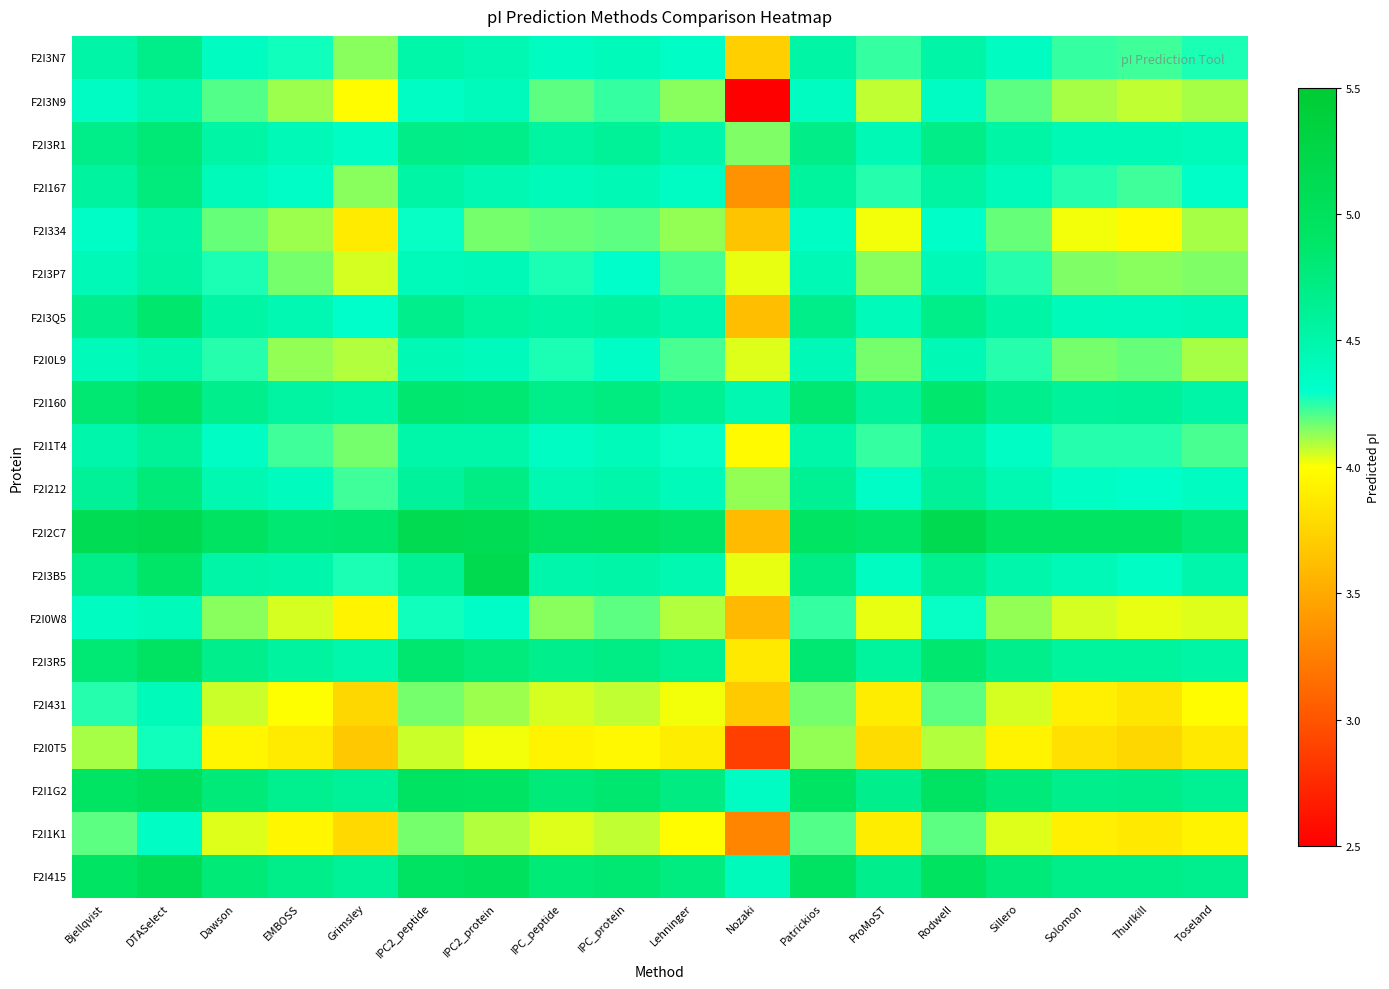

Reading left to right, extract all data points from this chart.

F2I3N7: Bjellqvist=4.5	DTASelect=4.7	Dawson=4.4	EMBOSS=4.3	Grimsley=4.1	IPC2_peptide=4.5	IPC2_protein=4.4	IPC_peptide=4.4	IPC_protein=4.4	Lehninger=4.3	Nozaki=3.7	Patrickios=4.5	ProMoST=4.2	Rodwell=4.5	Sillero=4.4	Solomon=4.2	Thurlkill=4.2	Toseland=4.3
F2I3N9: Bjellqvist=4.4	DTASelect=4.5	Dawson=4.2	EMBOSS=4.1	Grimsley=4.0	IPC2_peptide=4.3	IPC2_protein=4.4	IPC_peptide=4.2	IPC_protein=4.2	Lehninger=4.1	Nozaki=0.9	Patrickios=4.4	ProMoST=4.1	Rodwell=4.4	Sillero=4.2	Solomon=4.1	Thurlkill=4.1	Toseland=4.1
F2I3R1: Bjellqvist=4.7	DTASelect=4.8	Dawson=4.5	EMBOSS=4.4	Grimsley=4.3	IPC2_peptide=4.7	IPC2_protein=4.7	IPC_peptide=4.5	IPC_protein=4.6	Lehninger=4.5	Nozaki=4.2	Patrickios=4.7	ProMoST=4.4	Rodwell=4.7	Sillero=4.5	Solomon=4.4	Thurlkill=4.4	Toseland=4.4
F2I167: Bjellqvist=4.6	DTASelect=4.8	Dawson=4.4	EMBOSS=4.3	Grimsley=4.1	IPC2_peptide=4.5	IPC2_protein=4.4	IPC_peptide=4.4	IPC_protein=4.4	Lehninger=4.4	Nozaki=3.4	Patrickios=4.6	ProMoST=4.3	Rodwell=4.5	Sillero=4.4	Solomon=4.3	Thurlkill=4.2	Toseland=4.3
F2I334: Bjellqvist=4.3	DTASelect=4.5	Dawson=4.2	EMBOSS=4.1	Grimsley=3.9	IPC2_peptide=4.3	IPC2_protein=4.2	IPC_peptide=4.2	IPC_protein=4.2	Lehninger=4.1	Nozaki=3.7	Patrickios=4.3	ProMoST=4.0	Rodwell=4.3	Sillero=4.2	Solomon=4.0	Thurlkill=4.0	Toseland=4.1
F2I3P7: Bjellqvist=4.4	DTASelect=4.5	Dawson=4.3	EMBOSS=4.2	Grimsley=4.0	IPC2_peptide=4.4	IPC2_protein=4.4	IPC_peptide=4.3	IPC_protein=4.3	Lehninger=4.2	Nozaki=4.0	Patrickios=4.4	ProMoST=4.1	Rodwell=4.4	Sillero=4.3	Solomon=4.2	Thurlkill=4.1	Toseland=4.2
F2I3Q5: Bjellqvist=4.7	DTASelect=4.9	Dawson=4.5	EMBOSS=4.4	Grimsley=4.3	IPC2_peptide=4.7	IPC2_protein=4.6	IPC_peptide=4.5	IPC_protein=4.6	Lehninger=4.5	Nozaki=3.6	Patrickios=4.7	ProMoST=4.4	Rodwell=4.7	Sillero=4.5	Solomon=4.4	Thurlkill=4.4	Toseland=4.4
F2I0L9: Bjellqvist=4.4	DTASelect=4.5	Dawson=4.3	EMBOSS=4.1	Grimsley=4.1	IPC2_peptide=4.4	IPC2_protein=4.4	IPC_peptide=4.3	IPC_protein=4.3	Lehninger=4.2	Nozaki=4.0	Patrickios=4.4	ProMoST=4.2	Rodwell=4.4	Sillero=4.3	Solomon=4.2	Thurlkill=4.2	Toseland=4.1
F2I160: Bjellqvist=4.8	DTASelect=4.9	Dawson=4.7	EMBOSS=4.5	Grimsley=4.5	IPC2_peptide=4.8	IPC2_protein=4.8	IPC_peptide=4.7	IPC_protein=4.7	Lehninger=4.6	Nozaki=4.5	Patrickios=4.8	ProMoST=4.6	Rodwell=4.9	Sillero=4.7	Solomon=4.6	Thurlkill=4.6	Toseland=4.5
F2I1T4: Bjellqvist=4.5	DTASelect=4.6	Dawson=4.3	EMBOSS=4.2	Grimsley=4.2	IPC2_peptide=4.5	IPC2_protein=4.5	IPC_peptide=4.4	IPC_protein=4.4	Lehninger=4.3	Nozaki=4.0	Patrickios=4.5	ProMoST=4.2	Rodwell=4.5	Sillero=4.3	Solomon=4.3	Thurlkill=4.3	Toseland=4.2
F2I212: Bjellqvist=4.6	DTASelect=4.8	Dawson=4.5	EMBOSS=4.4	Grimsley=4.2	IPC2_peptide=4.6	IPC2_protein=4.7	IPC_peptide=4.4	IPC_protein=4.5	Lehninger=4.4	Nozaki=4.1	Patrickios=4.6	ProMoST=4.3	Rodwell=4.6	Sillero=4.4	Solomon=4.3	Thurlkill=4.3	Toseland=4.4
F2I2C7: Bjellqvist=5.1	DTASelect=5.1	Dawson=4.9	EMBOSS=4.8	Grimsley=4.8	IPC2_peptide=5.1	IPC2_protein=5.1	IPC_peptide=4.9	IPC_protein=5.0	Lehninger=4.9	Nozaki=3.6	Patrickios=4.9	ProMoST=4.9	Rodwell=5.1	Sillero=4.9	Solomon=4.9	Thurlkill=4.9	Toseland=4.8
F2I3B5: Bjellqvist=4.7	DTASelect=4.9	Dawson=4.5	EMBOSS=4.5	Grimsley=4.3	IPC2_peptide=4.6	IPC2_protein=5.2	IPC_peptide=4.5	IPC_protein=4.5	Lehninger=4.5	Nozaki=4.0	Patrickios=4.7	ProMoST=4.4	Rodwell=4.6	Sillero=4.5	Solomon=4.4	Thurlkill=4.3	Toseland=4.5
F2I0W8: Bjellqvist=4.4	DTASelect=4.4	Dawson=4.1	EMBOSS=4.0	Grimsley=3.9	IPC2_peptide=4.3	IPC2_protein=4.3	IPC_peptide=4.1	IPC_protein=4.2	Lehninger=4.1	Nozaki=3.6	Patrickios=4.2	ProMoST=4.0	Rodwell=4.3	Sillero=4.1	Solomon=4.0	Thurlkill=4.0	Toseland=4.0
F2I3R5: Bjellqvist=4.8	DTASelect=4.9	Dawson=4.7	EMBOSS=4.6	Grimsley=4.5	IPC2_peptide=4.8	IPC2_protein=4.8	IPC_peptide=4.7	IPC_protein=4.7	Lehninger=4.6	Nozaki=3.9	Patrickios=4.8	ProMoST=4.6	Rodwell=4.8	Sillero=4.7	Solomon=4.6	Thurlkill=4.6	Toseland=4.5
F2I431: Bjellqvist=4.3	DTASelect=4.4	Dawson=4.1	EMBOSS=4.0	Grimsley=3.8	IPC2_peptide=4.2	IPC2_protein=4.1	IPC_peptide=4.0	IPC_protein=4.1	Lehninger=4.0	Nozaki=3.7	Patrickios=4.2	ProMoST=3.9	Rodwell=4.2	Sillero=4.0	Solomon=3.9	Thurlkill=3.9	Toseland=4.0
F2I0T5: Bjellqvist=4.1	DTASelect=4.3	Dawson=3.9	EMBOSS=3.9	Grimsley=3.7	IPC2_peptide=4.1	IPC2_protein=4.0	IPC_peptide=3.9	IPC_protein=4.0	Lehninger=3.9	Nozaki=2.9	Patrickios=4.1	ProMoST=3.8	Rodwell=4.1	Sillero=3.9	Solomon=3.8	Thurlkill=3.8	Toseland=3.9
F2I1G2: Bjellqvist=4.9	DTASelect=5.0	Dawson=4.8	EMBOSS=4.6	Grimsley=4.6	IPC2_peptide=4.9	IPC2_protein=4.9	IPC_peptide=4.8	IPC_protein=4.8	Lehninger=4.7	Nozaki=4.4	Patrickios=4.9	ProMoST=4.7	Rodwell=4.9	Sillero=4.8	Solomon=4.7	Thurlkill=4.7	Toseland=4.6
F2I1K1: Bjellqvist=4.2	DTASelect=4.3	Dawson=4.0	EMBOSS=3.9	Grimsley=3.8	IPC2_peptide=4.2	IPC2_protein=4.1	IPC_peptide=4.0	IPC_protein=4.1	Lehninger=4.0	Nozaki=3.3	Patrickios=4.2	ProMoST=3.9	Rodwell=4.2	Sillero=4.0	Solomon=3.9	Thurlkill=3.9	Toseland=3.9
F2I415: Bjellqvist=4.9	DTASelect=5.1	Dawson=4.8	EMBOSS=4.7	Grimsley=4.6	IPC2_peptide=4.9	IPC2_protein=5.0	IPC_peptide=4.8	IPC_protein=4.8	Lehninger=4.7	Nozaki=4.4	Patrickios=4.9	ProMoST=4.7	Rodwell=5.0	Sillero=4.8	Solomon=4.7	Thurlkill=4.7	Toseland=4.7